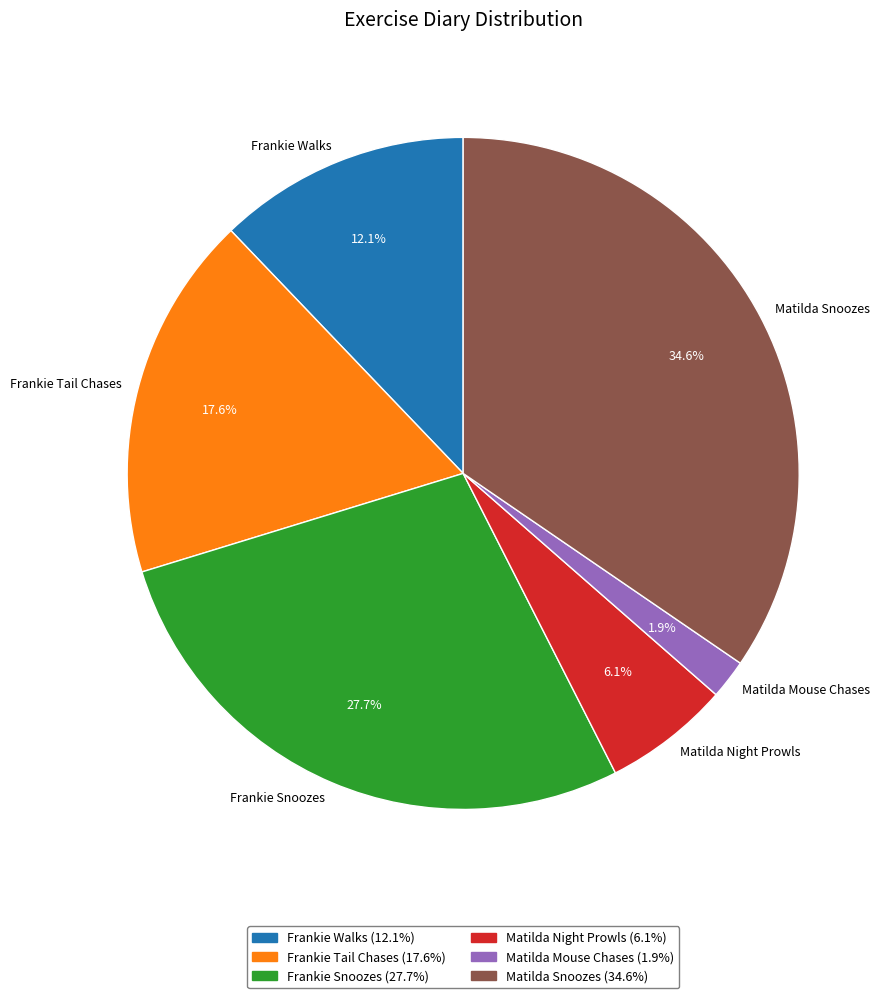

Is Frankie Walks the majority of the pie?

No